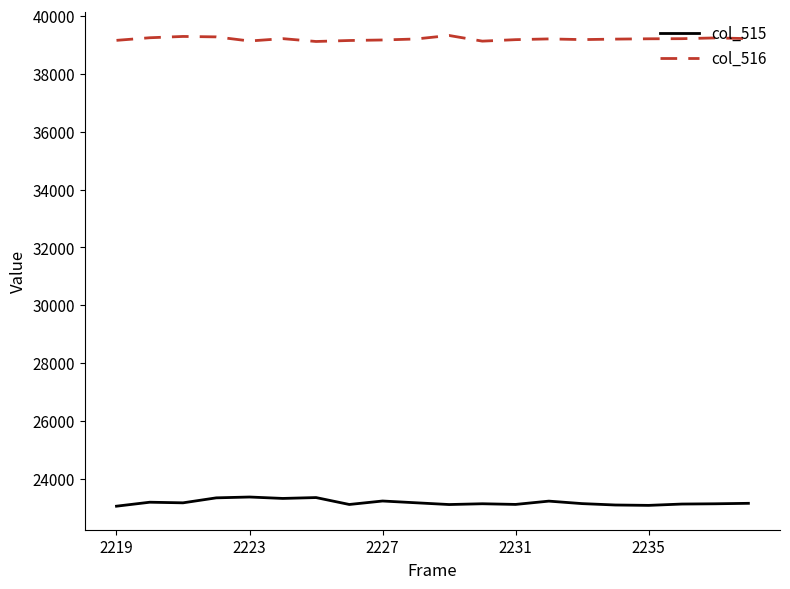

Which series has the largest total across all categories?

col_516